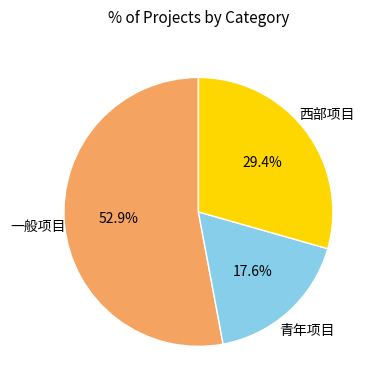

Which has a higher value, 西部项目 or 青年项目?

西部项目